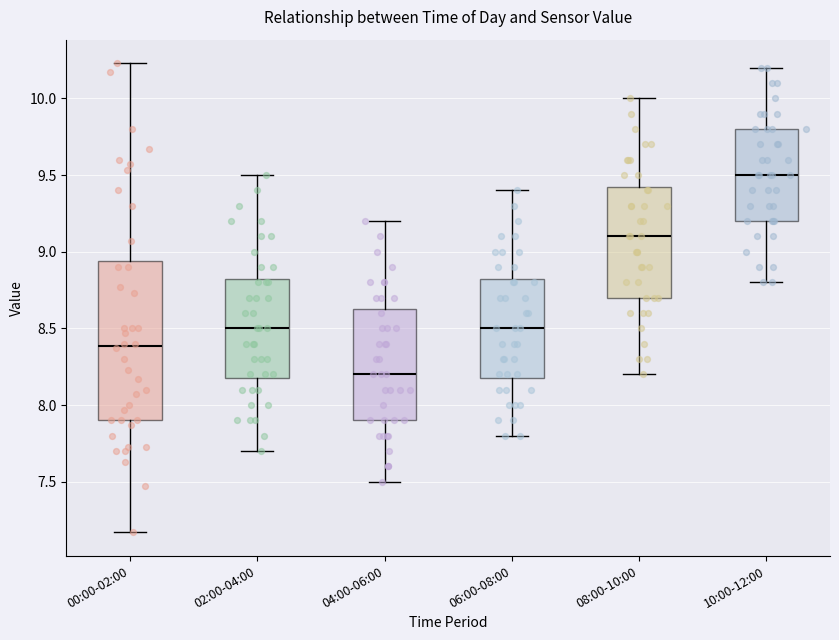

Reading left to right, transcribe this box plot: for each box, give where its median line is, the range the box spans, and where its two whiskers end, as read against the y-axis. The values are not printed on the chart, so give them approximately, as read against the axis.

00:00-02:00: median 8.40, box 7.90 to 8.95, whiskers 7.15 to 10.25
02:00-04:00: median 8.50, box 8.20 to 8.85, whiskers 7.70 to 9.50
04:00-06:00: median 8.20, box 7.90 to 8.65, whiskers 7.50 to 9.20
06:00-08:00: median 8.50, box 8.20 to 8.85, whiskers 7.80 to 9.40
08:00-10:00: median 9.10, box 8.70 to 9.45, whiskers 8.20 to 10.00
10:00-12:00: median 9.50, box 9.20 to 9.80, whiskers 8.80 to 10.20